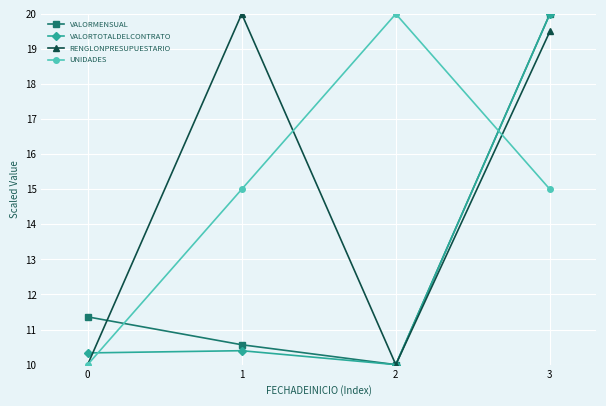

The VALORTOTALDELCONTRATO series shows 6.4 at 3. True or false?

False